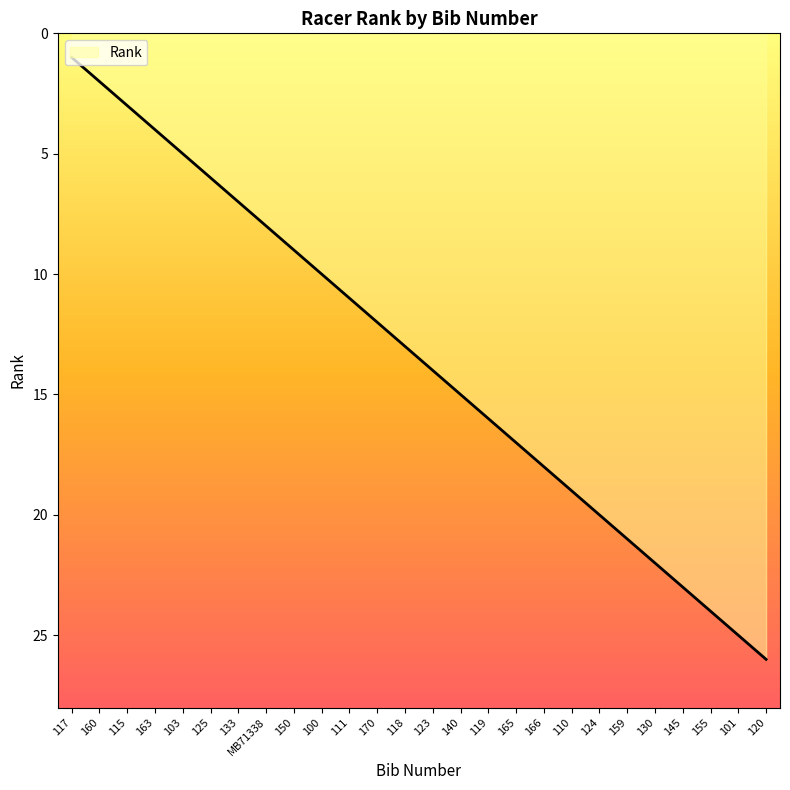

How many lines are shown in the chart?

1